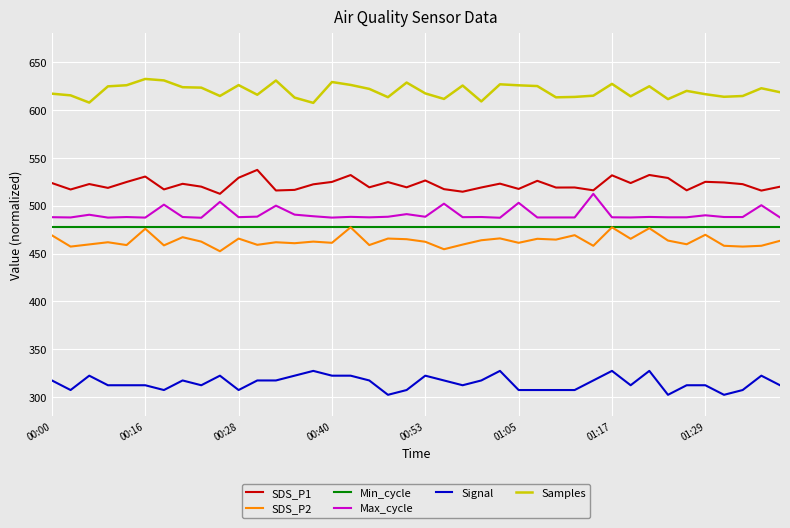

True or false: Samples and Signal intersect in this chart.

False